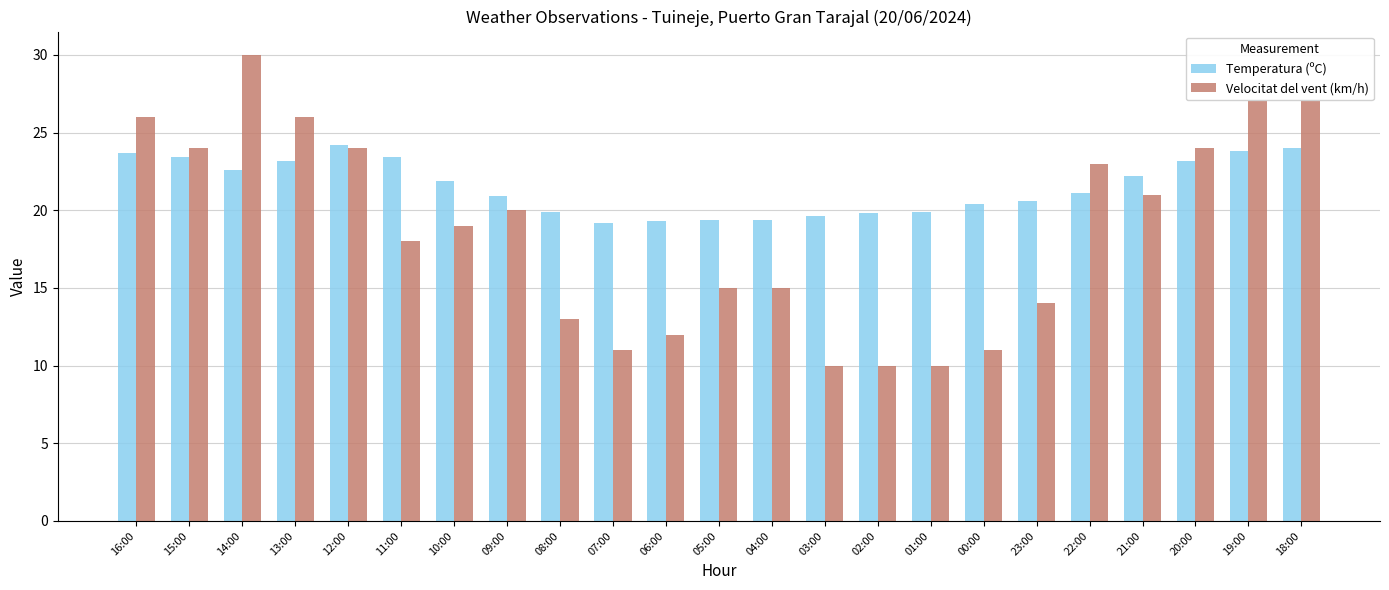

What are all the series names shown in the legend?

Temperatura (ºC), Velocitat del vent (km/h)